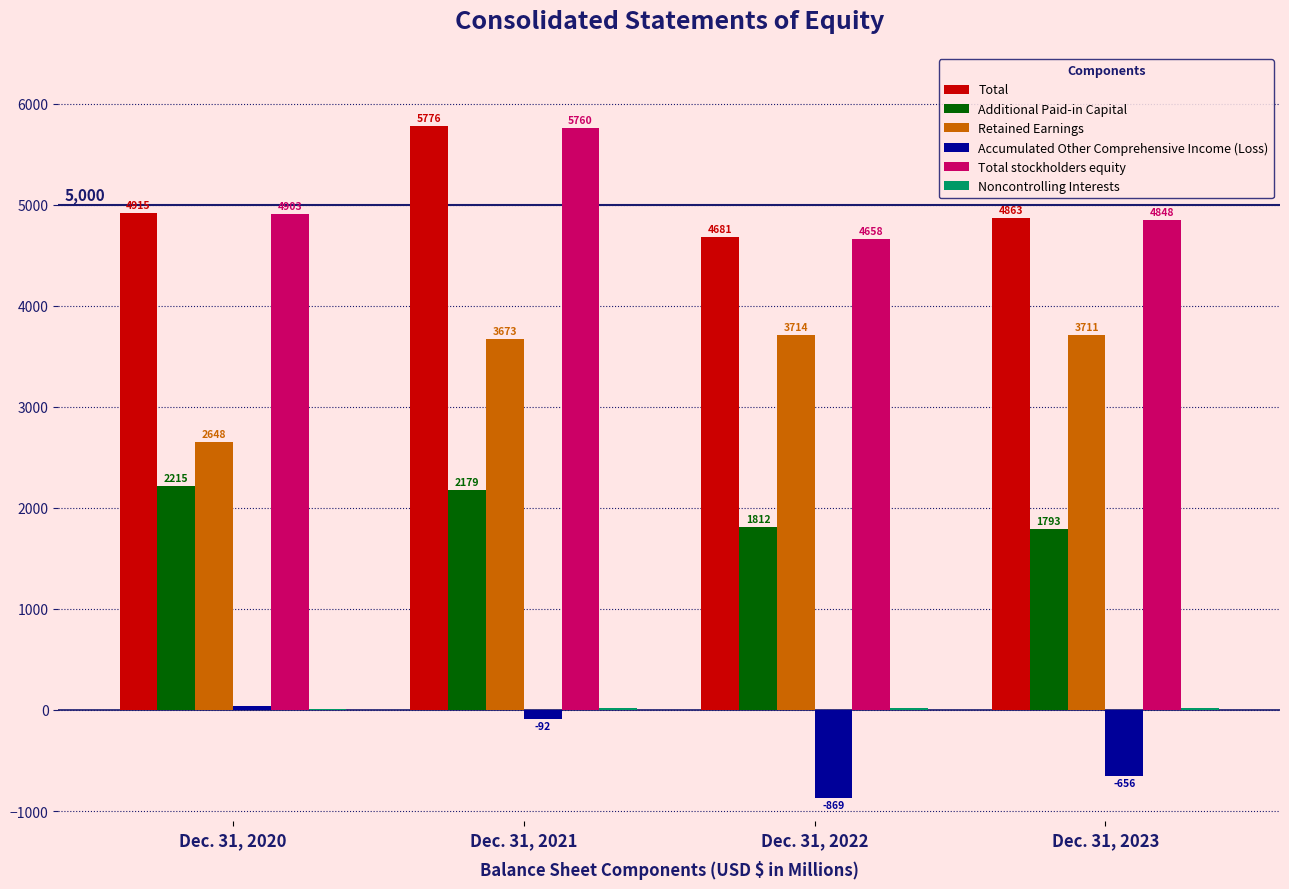

Which series has the largest total across all categories?

Total